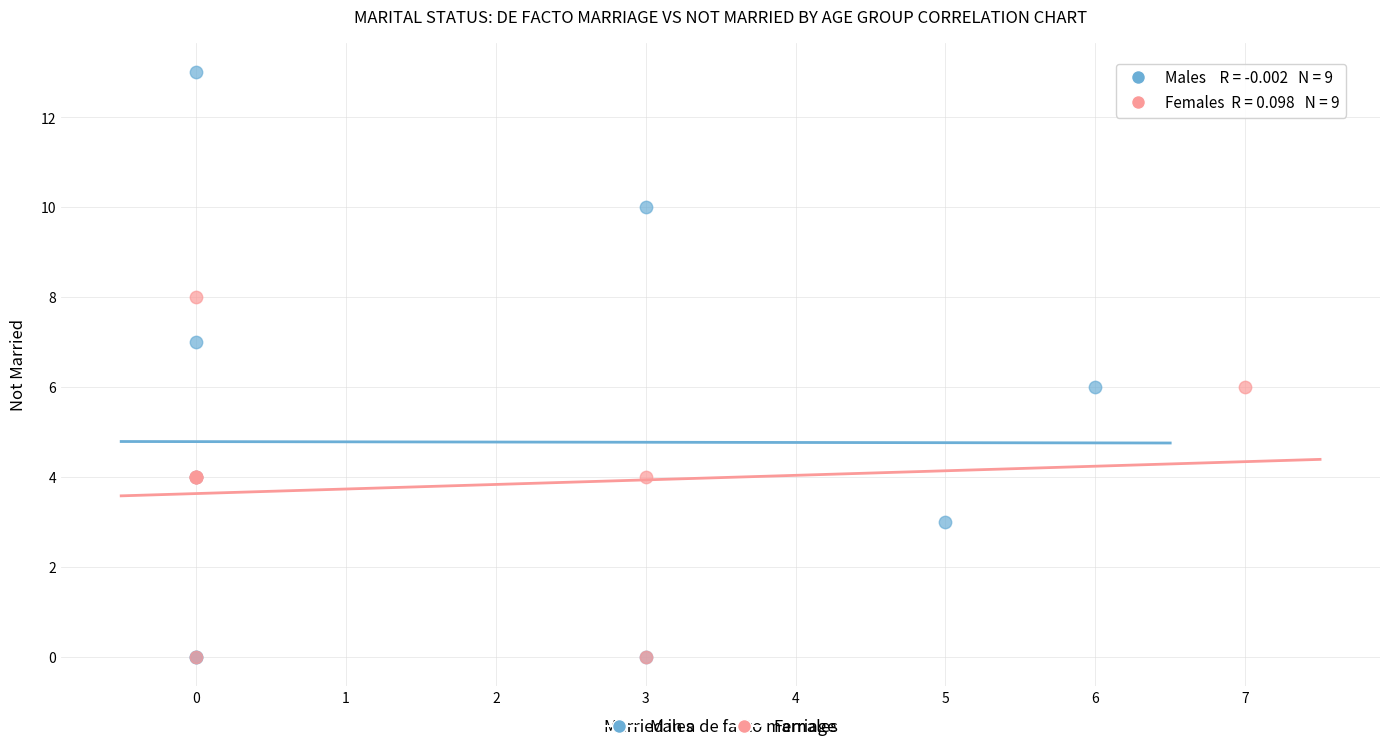

Which series contains the highest Y value?

Males